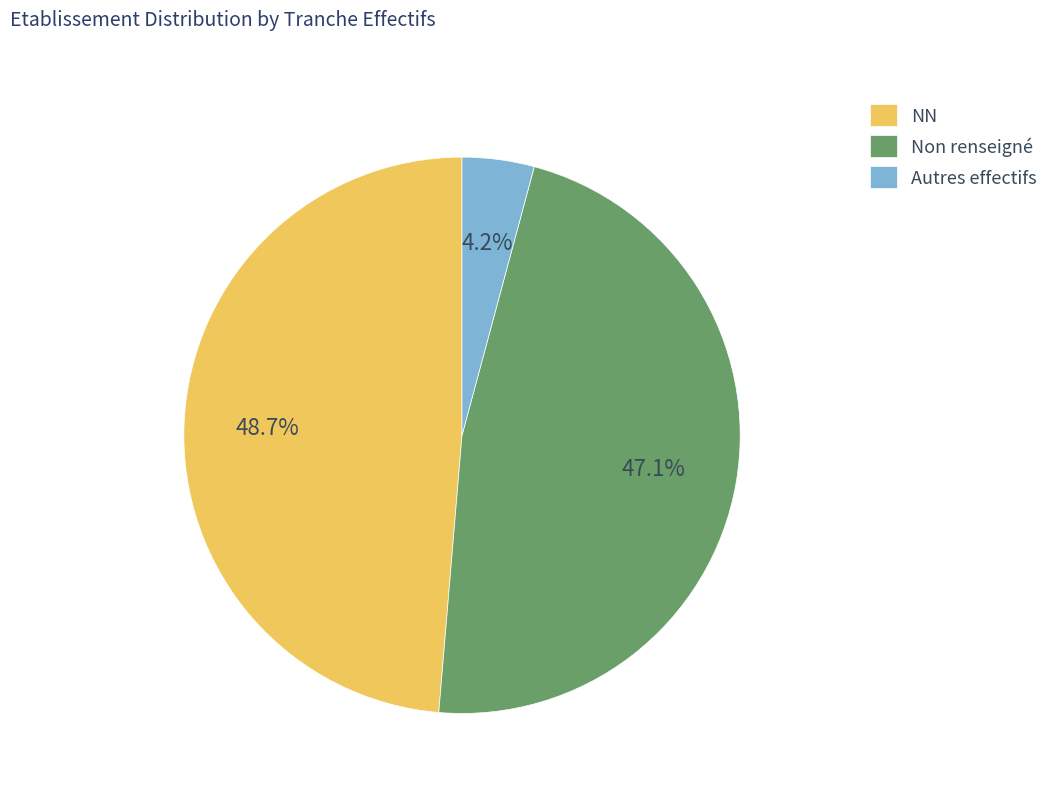

Rank the categories by value from lowest to highest.

Autres effectifs, Non renseigné, NN